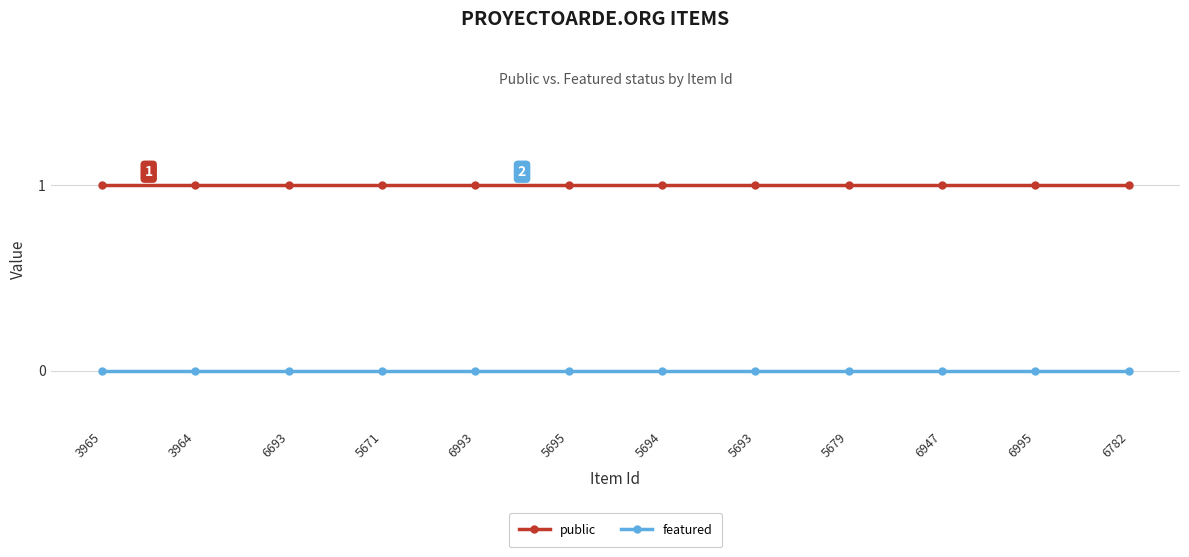

True or false: public has a value of 1 at 5694.

True